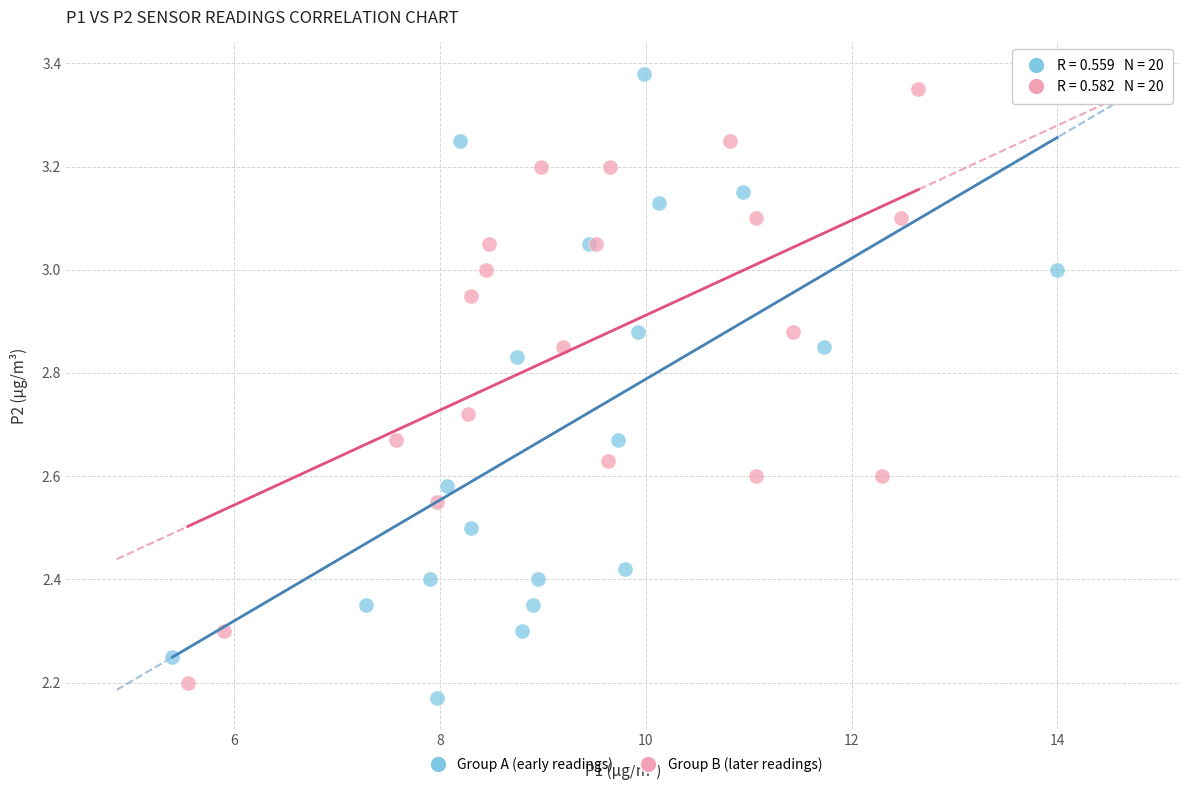

Which series contains the lowest Y value?

Group A (early readings)